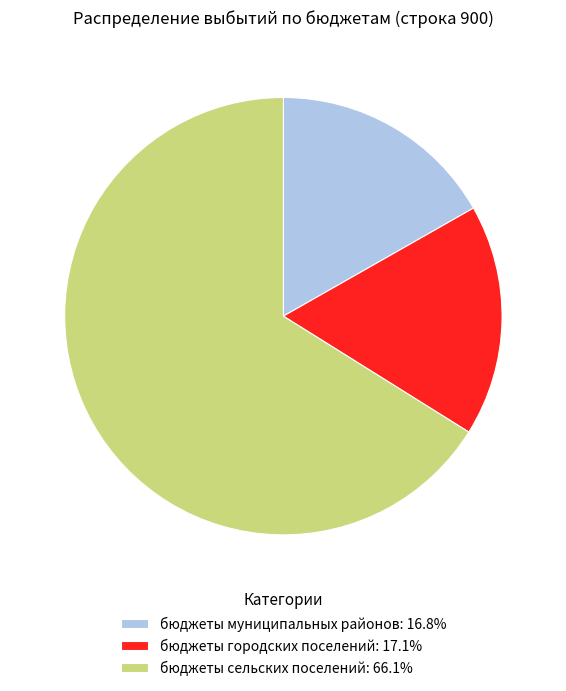

Combined, do бюджеты городских поселений: 17.1% and бюджеты сельских поселений: 66.1% account for over 50%?

Yes